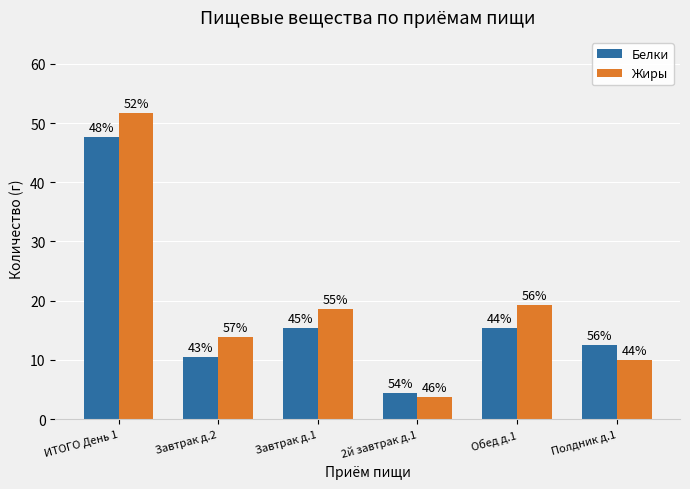

What is the value of the Белки bar at the 4th from the left?

4.3